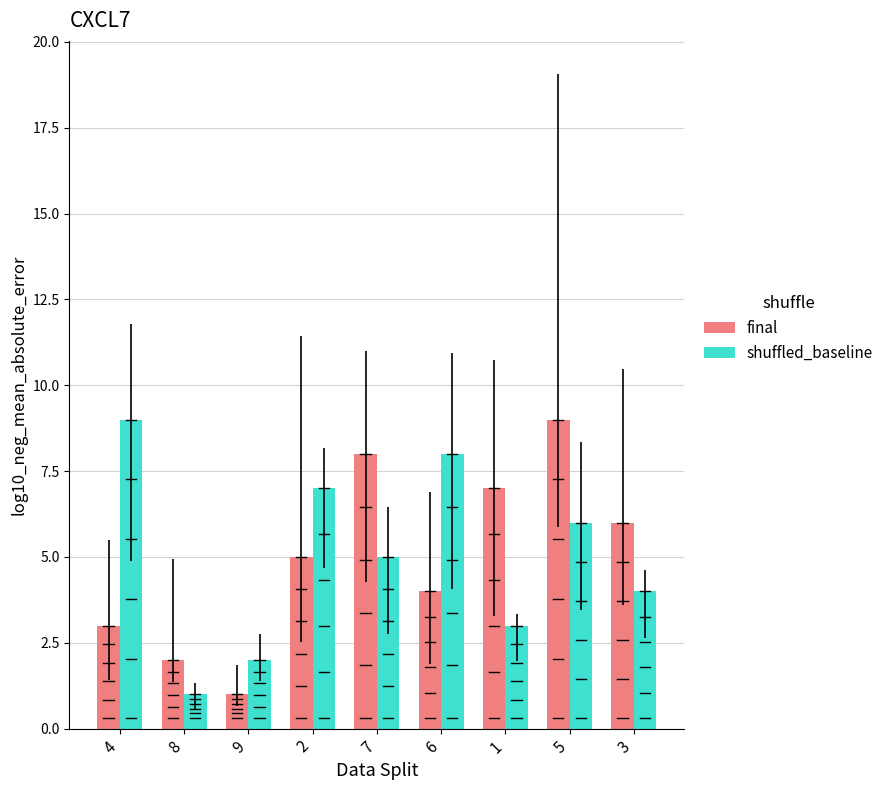

What is the highest value of the shuffled_baseline series?

9